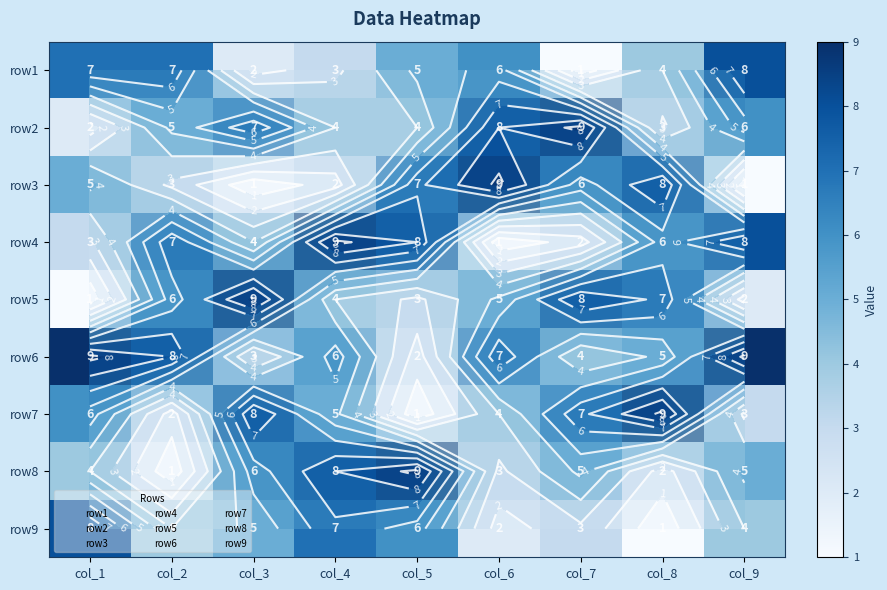

Is it true that row2 equals 3 at col_1?

False